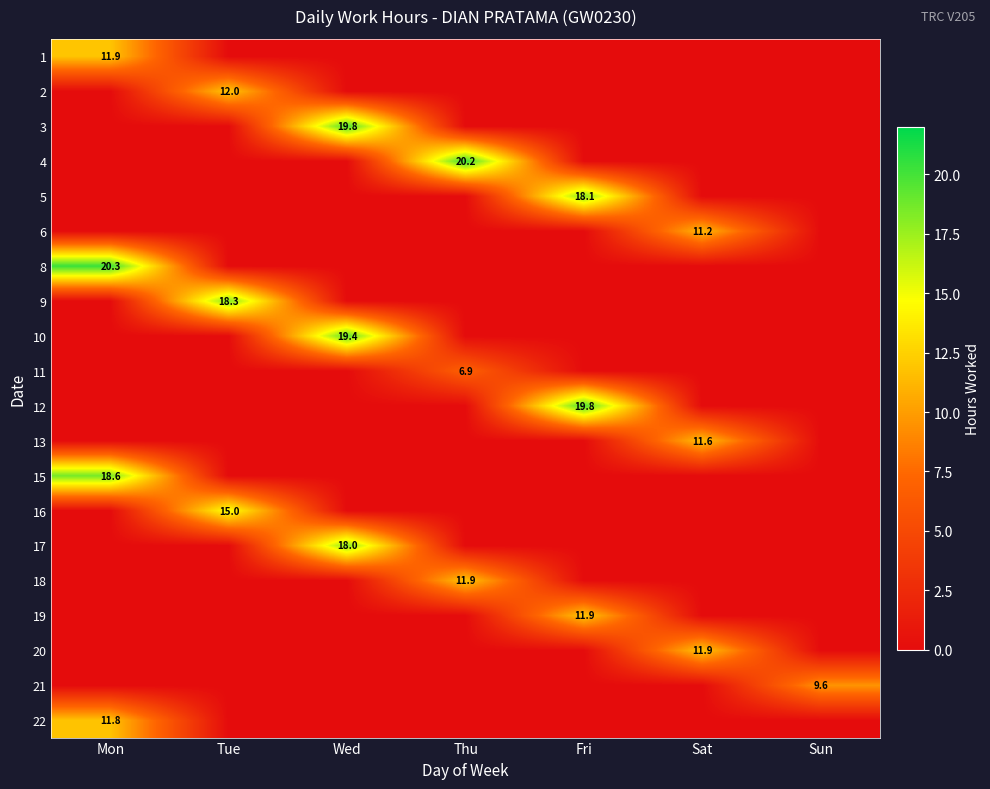

The 13 series shows 2.8 at Sat. True or false?

False